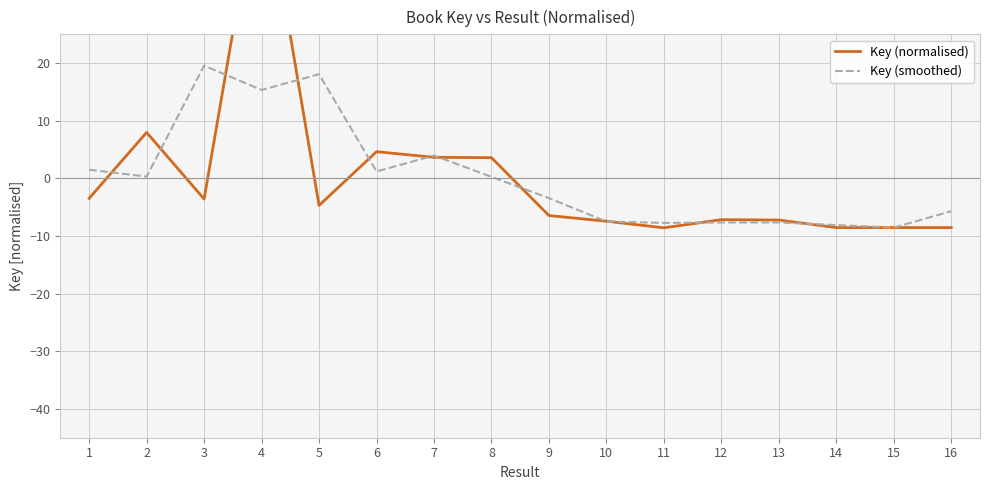

What is the approximate value of Key (smoothed) at 5?

18.1